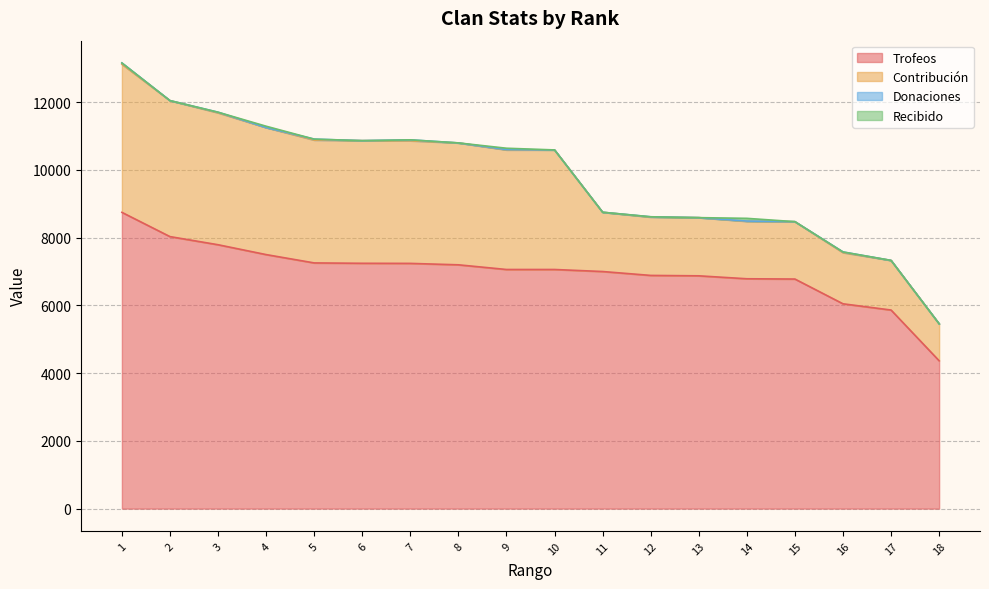

What is the approximate value of Contribución at 1, to the nearest 50?

4350